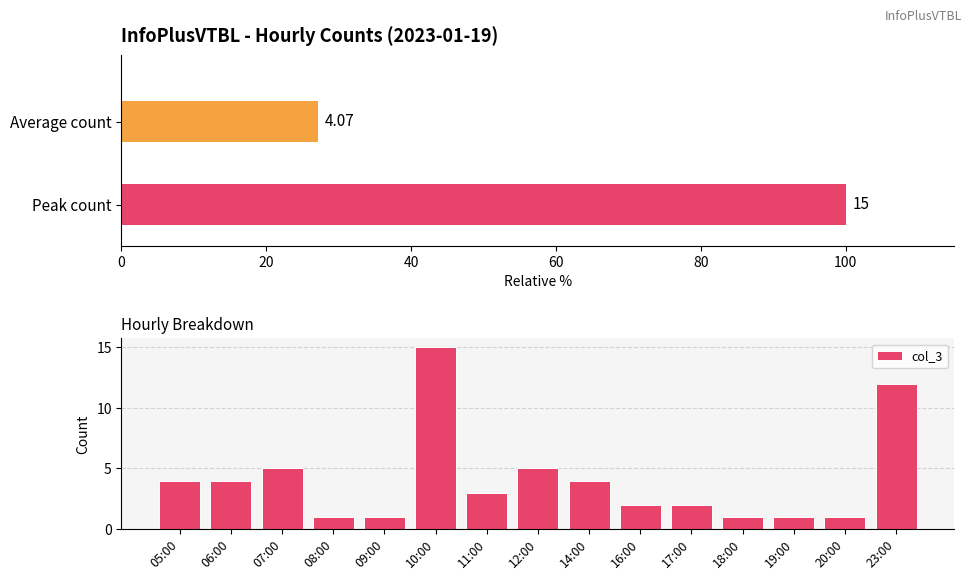

What is the minimum value shown in the chart?

1